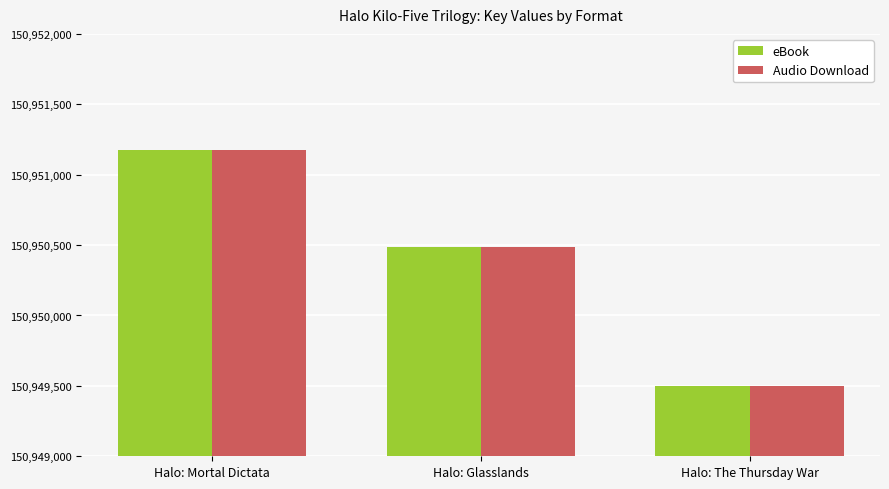

The eBook series shows 41822983 at Halo: The Thursday War. True or false?

False